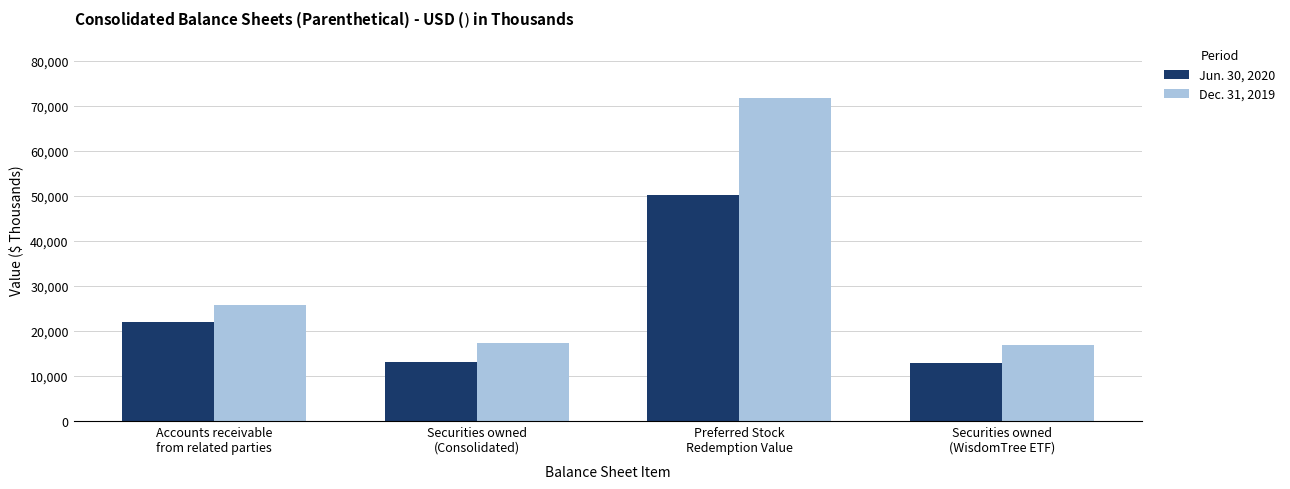

What is the label of the 1st bar from the left?

Accounts receivable
from related parties